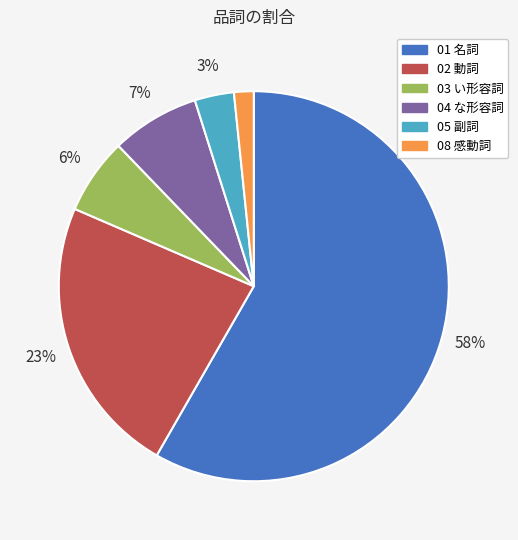

Does 04 な形容詞 account for over 50% of the chart?

No